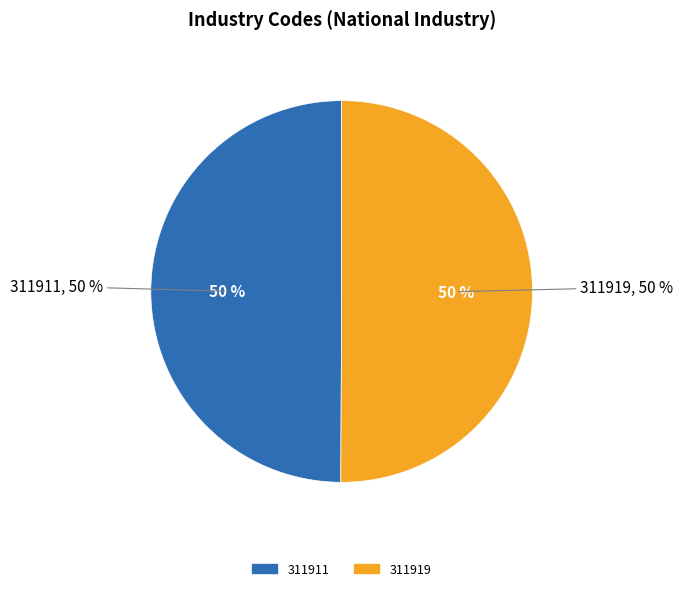

To the nearest percent, what percentage of the pie is 311911?

50%